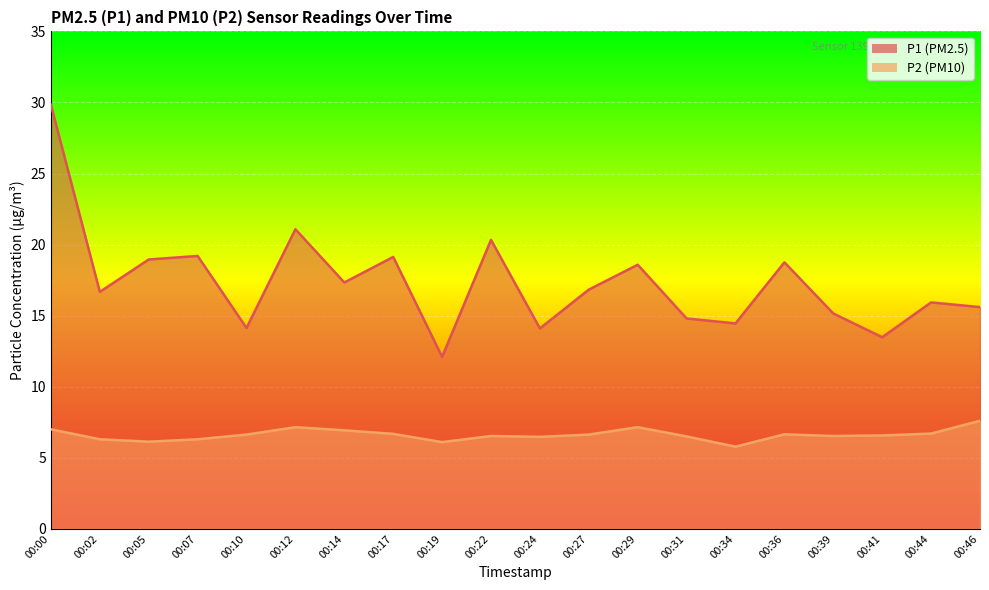

True or false: P2 has a value of 6.5 at 00:24.

True